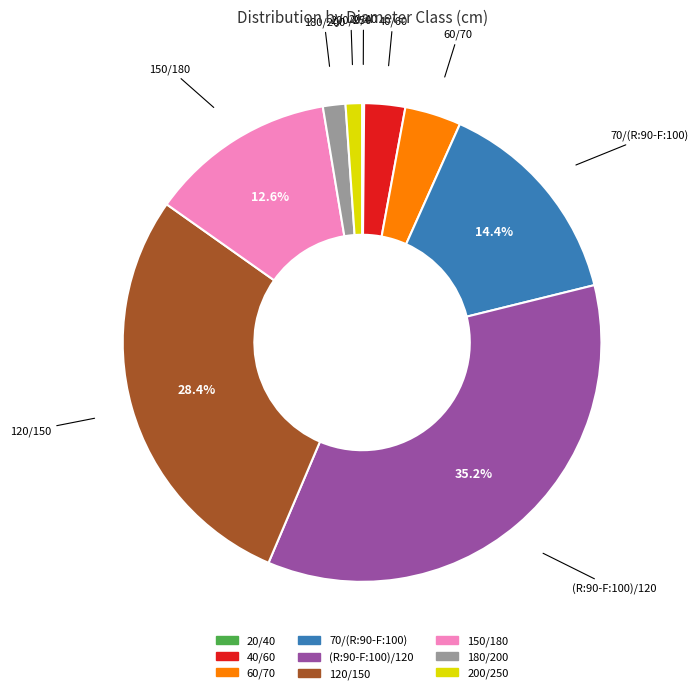

Between 70/(R:90-F:100) and 60/70, which is larger?

70/(R:90-F:100)